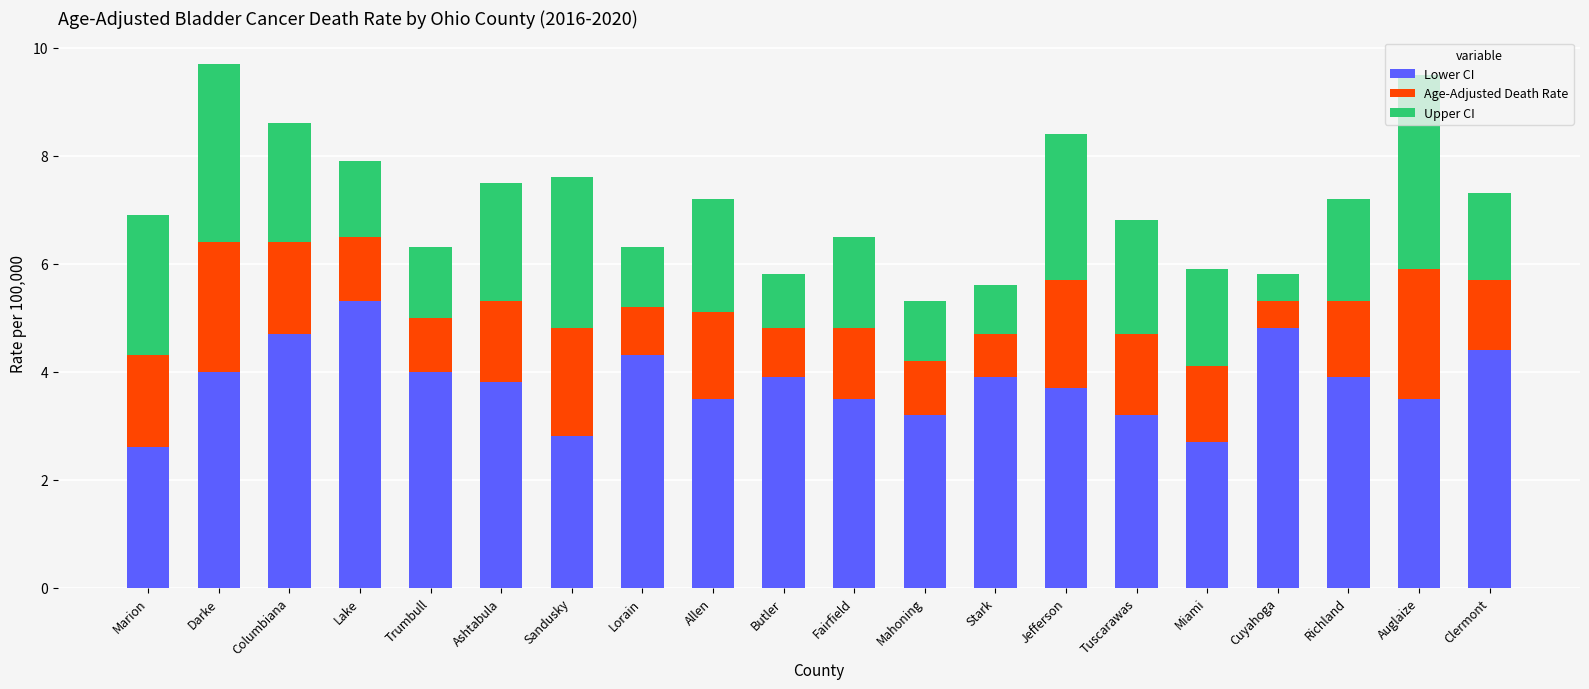

What is the total value across all series at Butler?

5.8